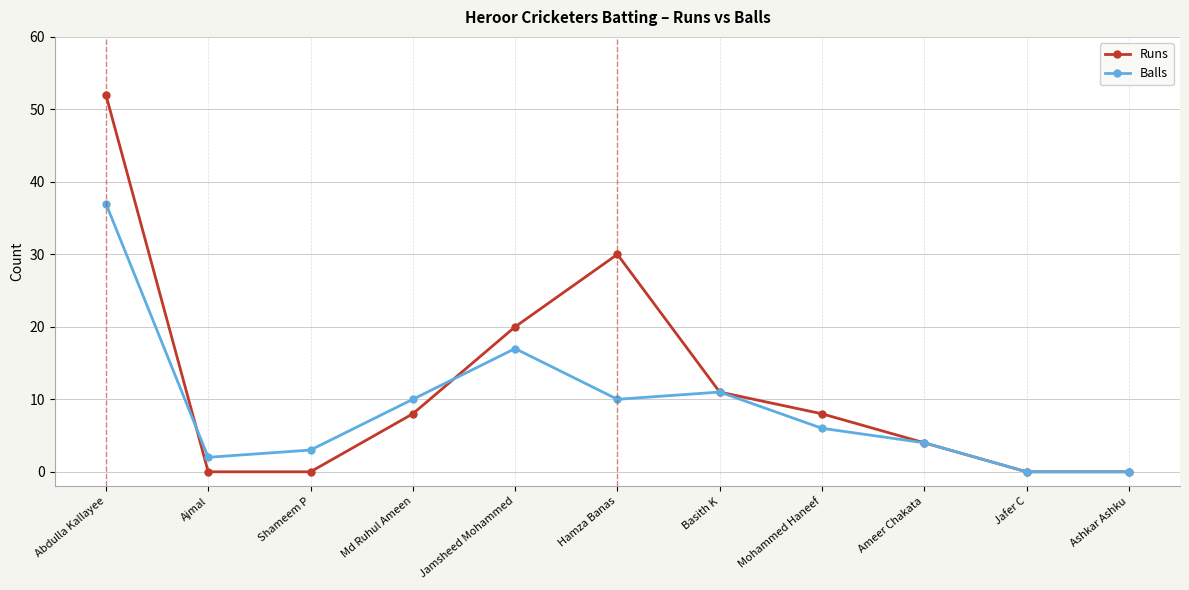

Rank the series by their maximum value, from highest to lowest.

Runs, Balls